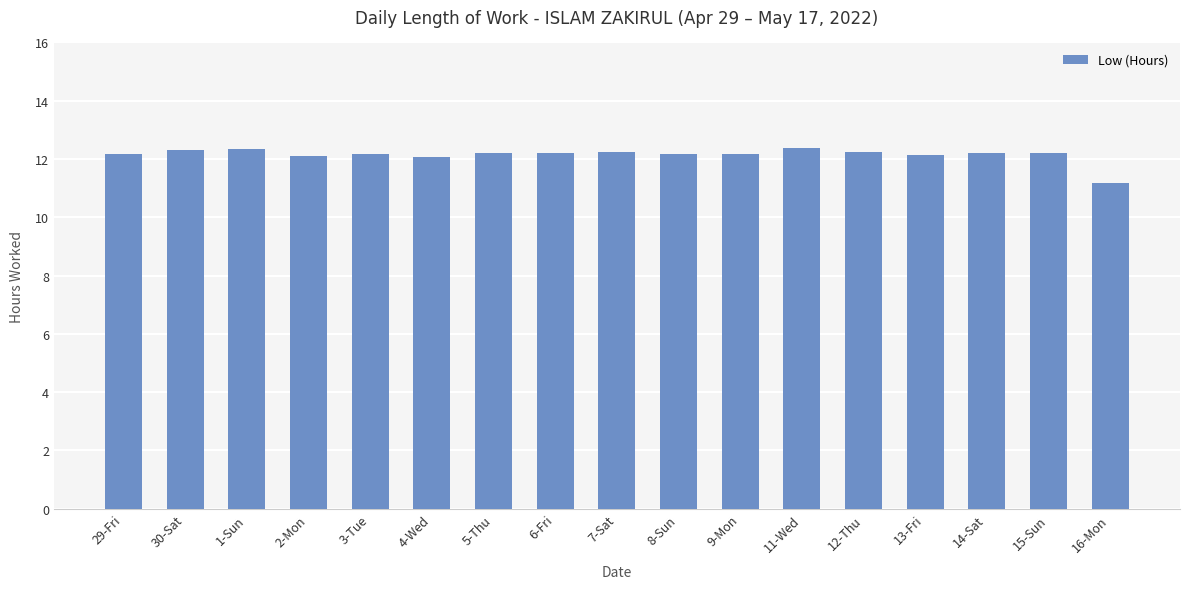

At which label is the value closest to 11?

16-Mon